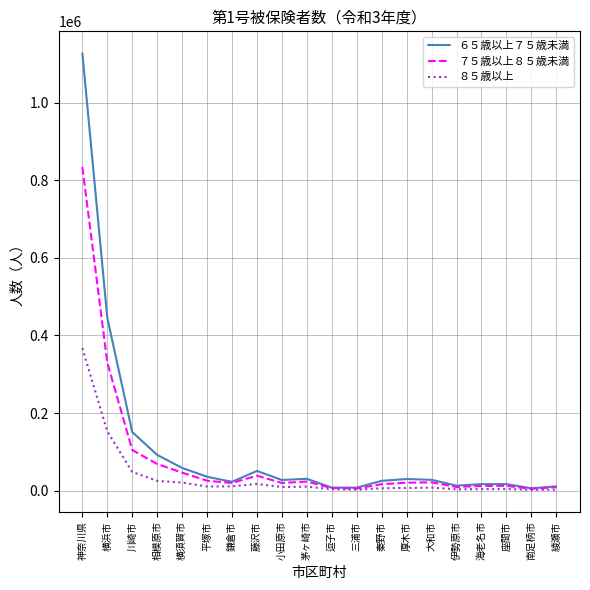

True or false: ６５歳以上７５歳未満 has more than 2 interior local peaks.

True